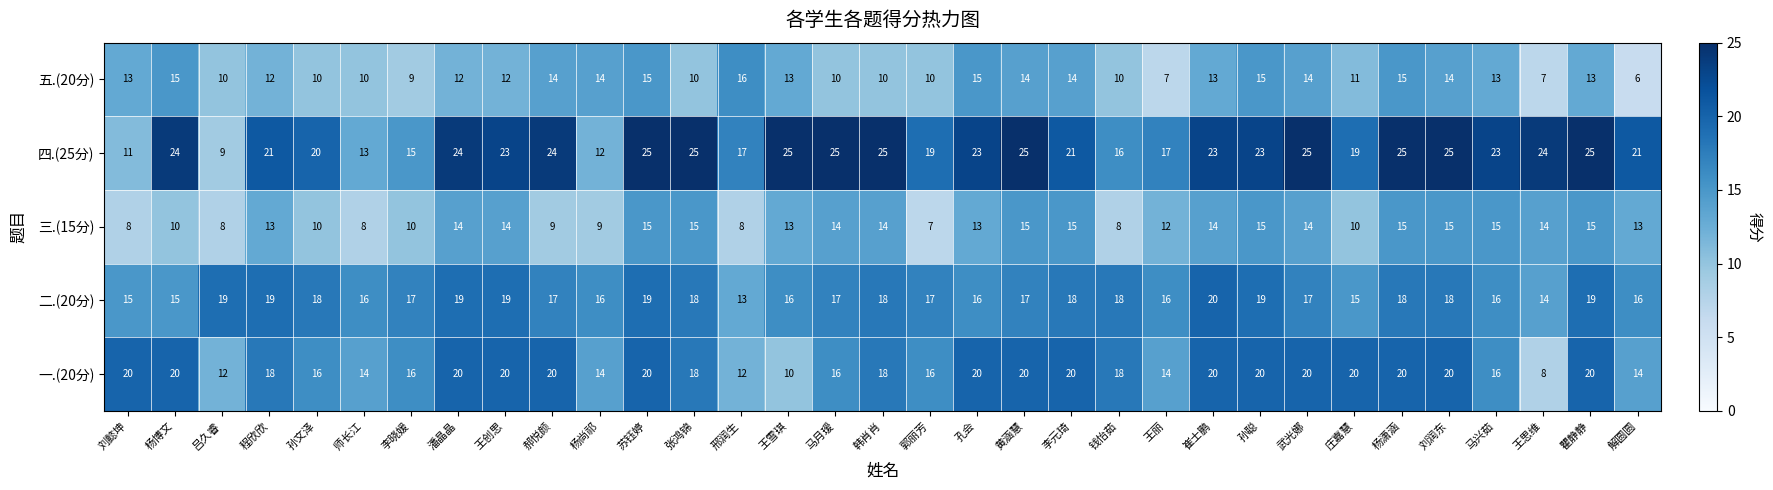

What is the smallest value displayed?

6